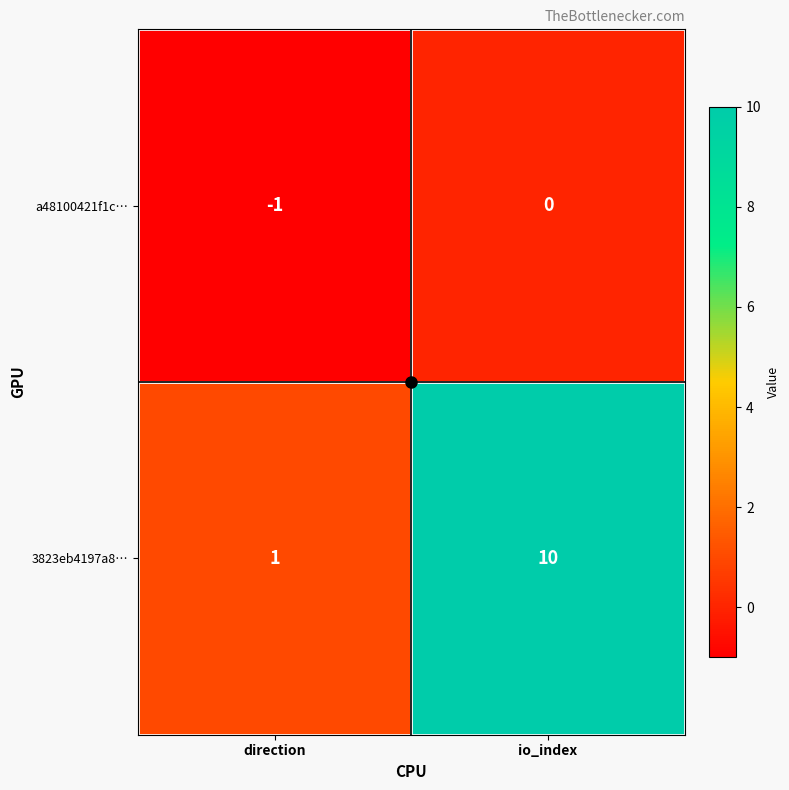

Which series has the largest range (max minus min)?

3823eb4197a8…